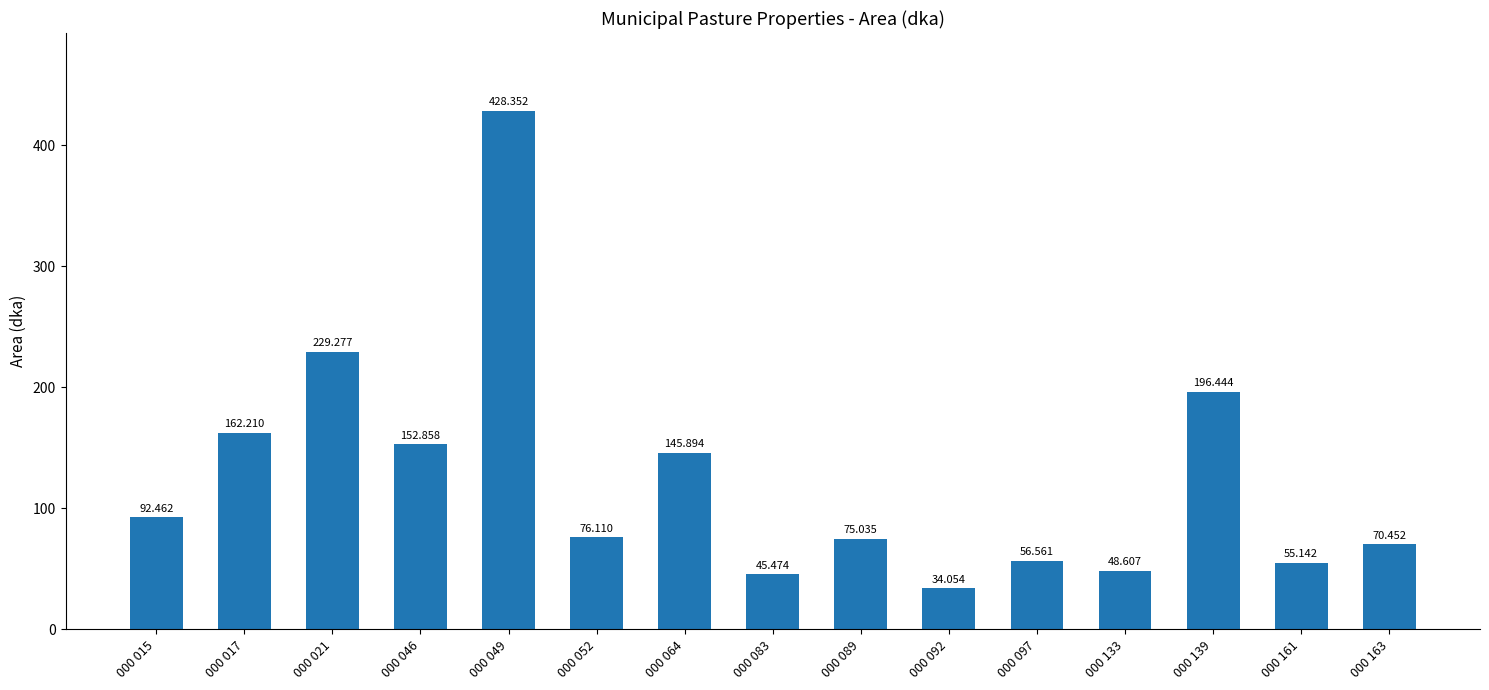

Rank the categories by value from highest to lowest.

000 049, 000 021, 000 139, 000 017, 000 046, 000 064, 000 015, 000 052, 000 089, 000 163, 000 097, 000 161, 000 133, 000 083, 000 092